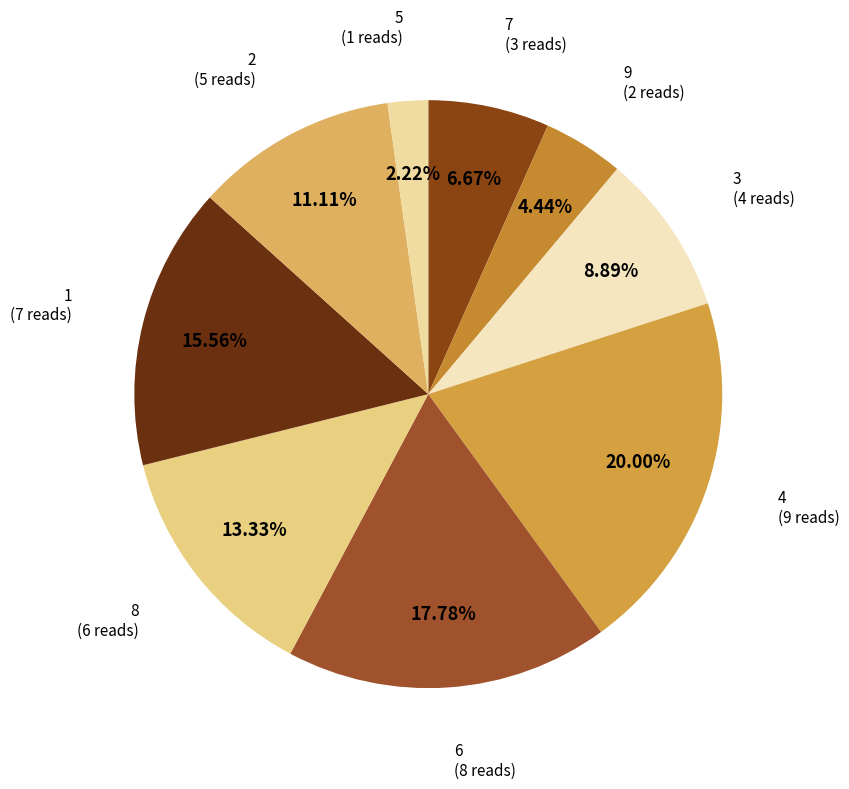

Is there a majority slice in this chart?

No